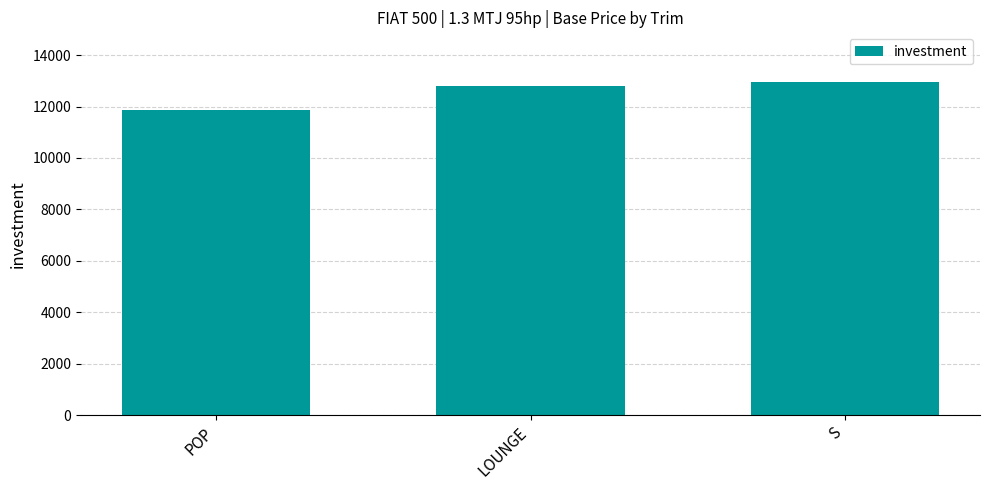

List the labels in order of value, largest first.

S, LOUNGE, POP